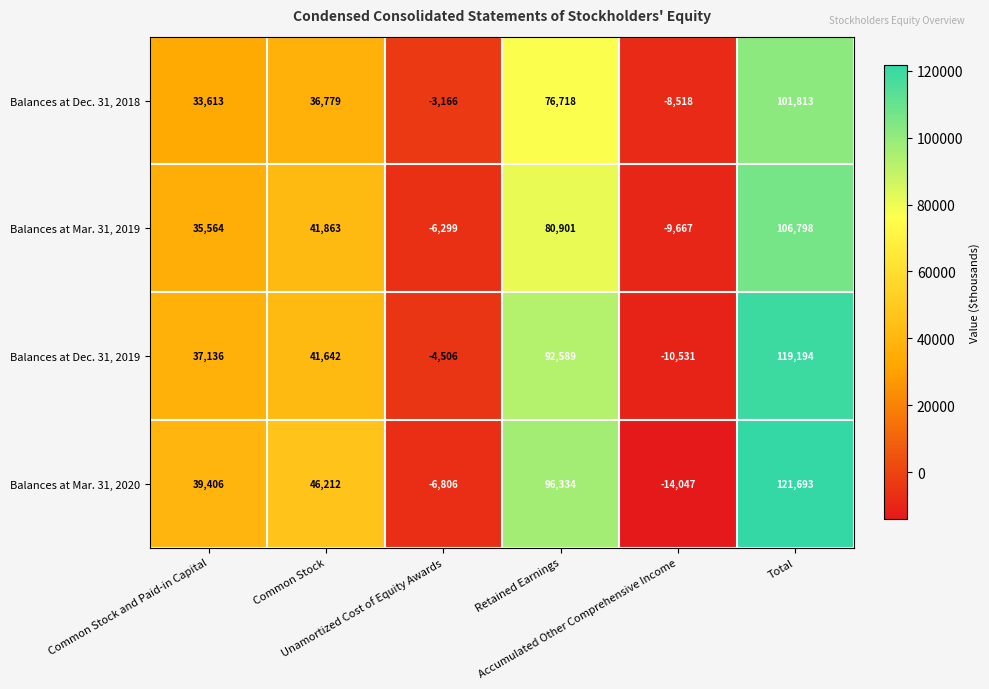

What is the difference between the second highest and minimum values in the Balances at Dec. 31, 2019 series?

103120